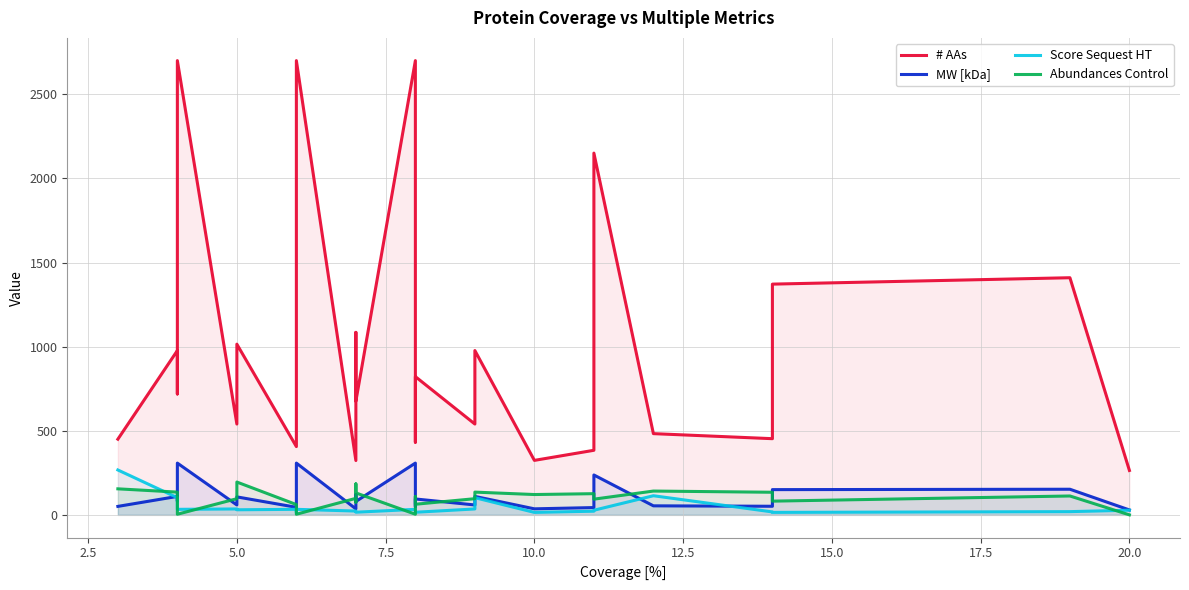

Where is the first local minimum for MW [kDa]?

5.0